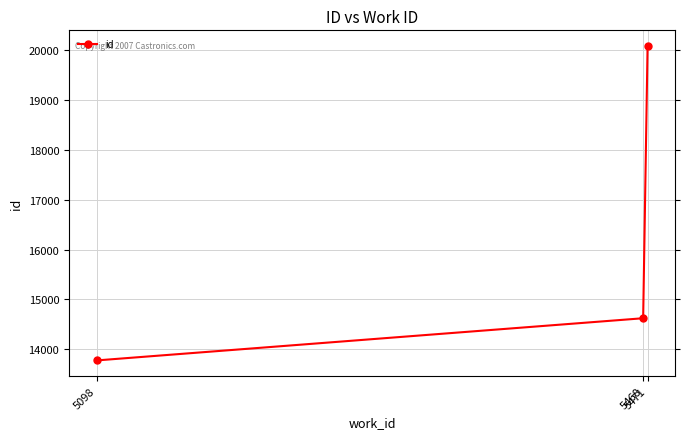

Is this an area chart (filled region under the line)?

No